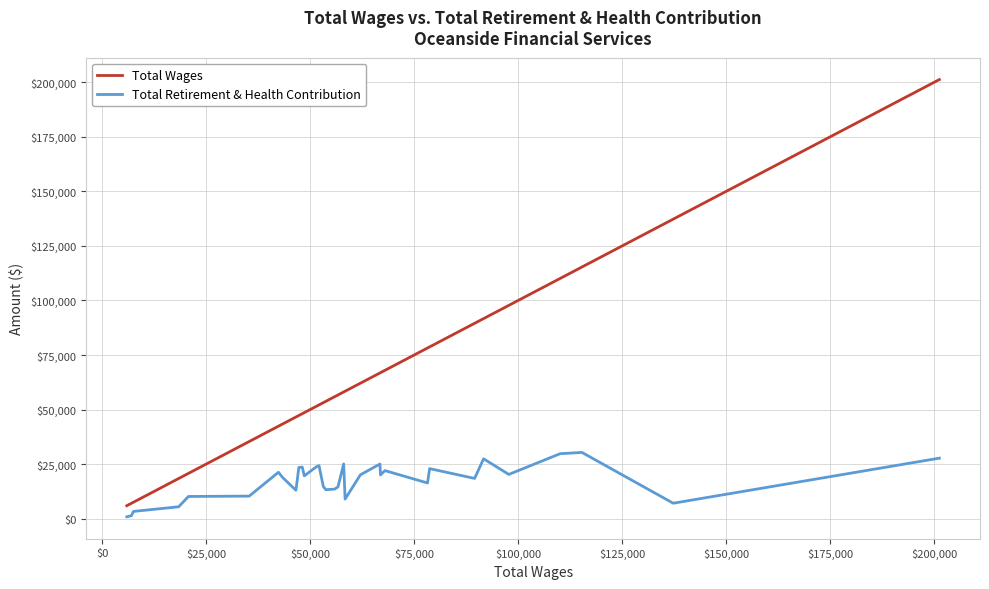

What is the greatest value displayed?

201297